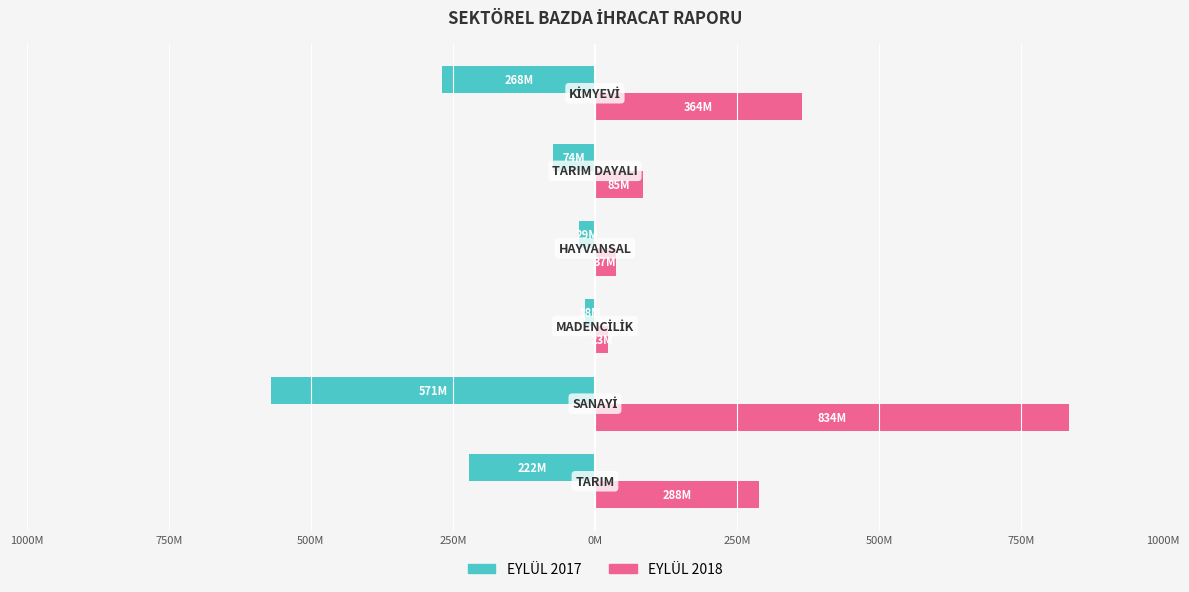

What is the minimum value for EYLÜL 2017?

-570532259.1